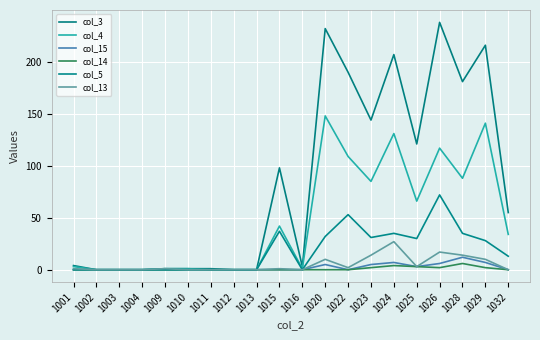

True or false: col_13 and col_14 intersect in this chart.

False